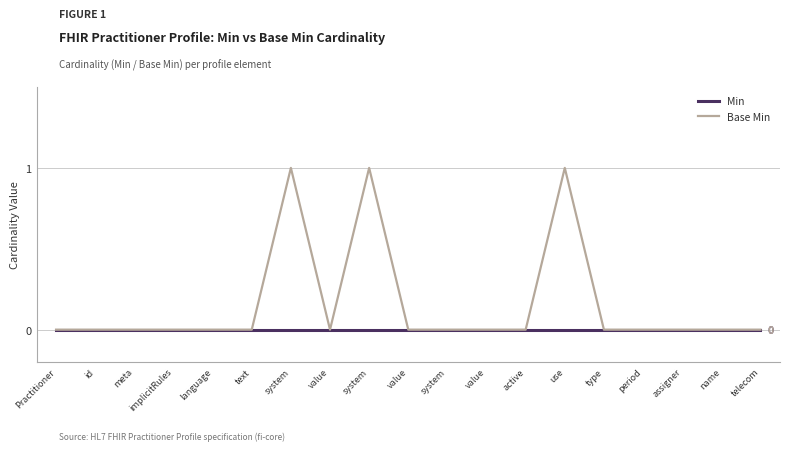

How many lines are shown in the chart?

2